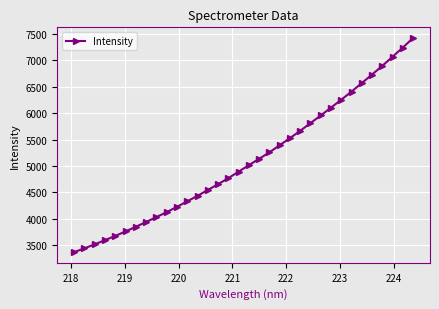

What is the value of the 8th point from the left?

3939.4